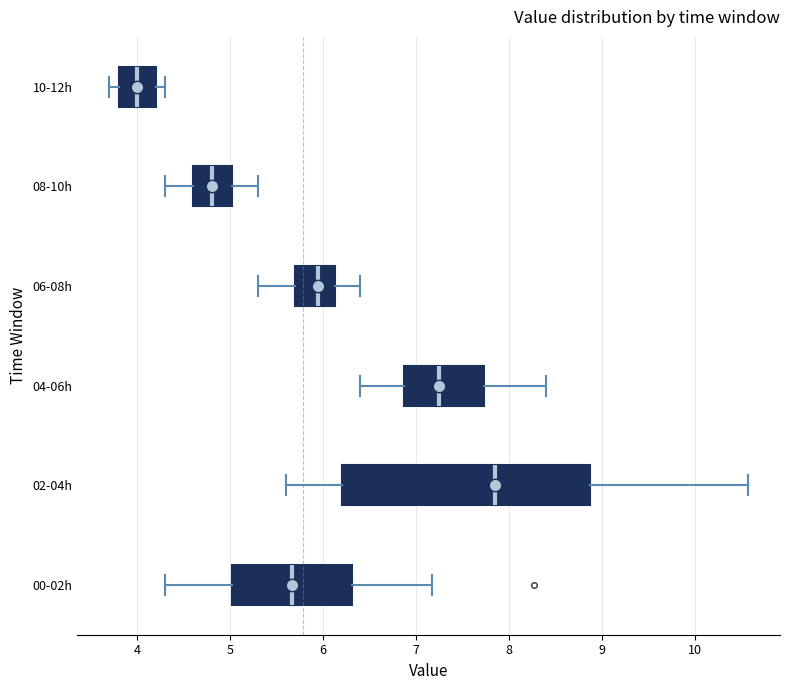

Reading bottom to top, read every box against the x-axis: the position of its median line, the range the box covers, and the ends of its whiskers. The values are not printed on the chart, so give them approximately, as read against the axis.

00-02h: median 5.7, box 5.0 to 6.3, whiskers 4.3 to 7.2
02-04h: median 7.9, box 6.2 to 8.9, whiskers 5.6 to 10.6
04-06h: median 7.3, box 6.9 to 7.7, whiskers 6.4 to 8.4
06-08h: median 6.0, box 5.7 to 6.1, whiskers 5.3 to 6.4
08-10h: median 4.8, box 4.6 to 5.0, whiskers 4.3 to 5.3
10-12h: median 4.0, box 3.8 to 4.2, whiskers 3.7 to 4.3